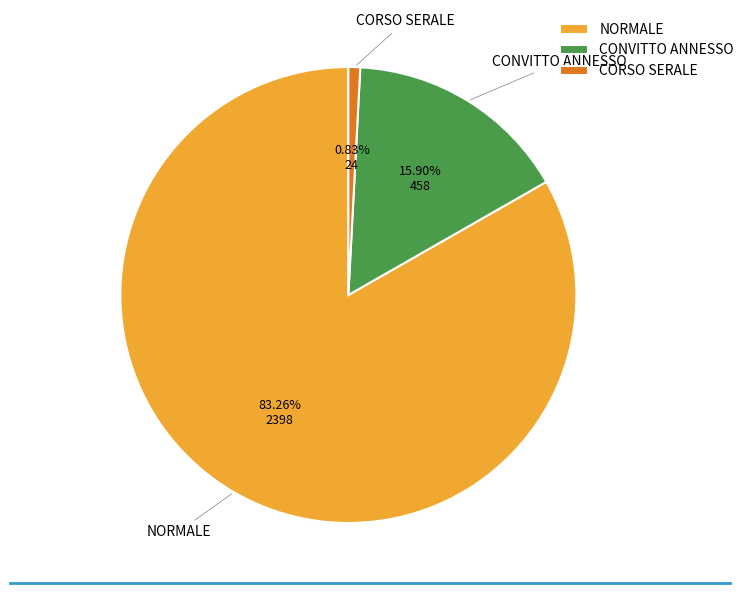

To the nearest percent, what is the difference between the largest and smallest slice percentages?

82%